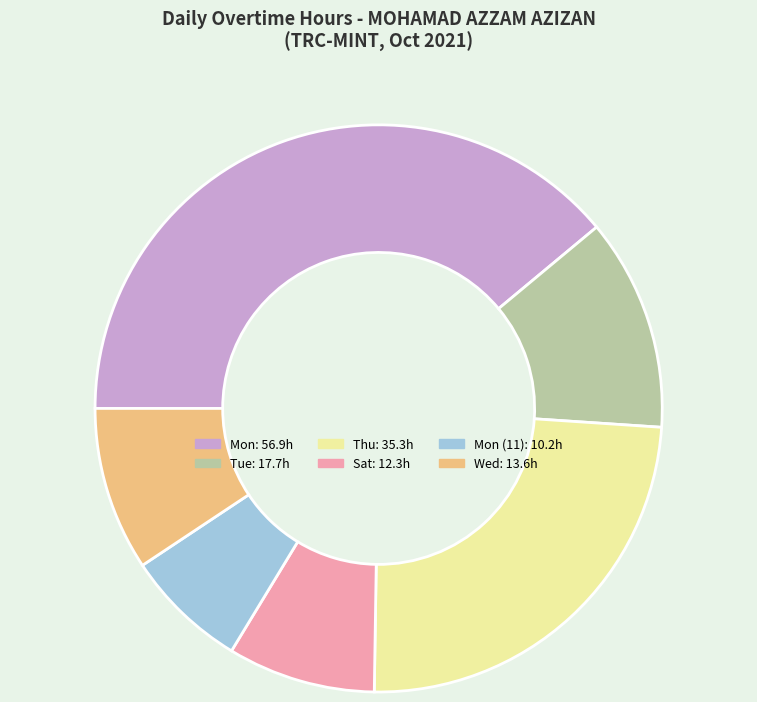

How many segments does this pie chart have?

6